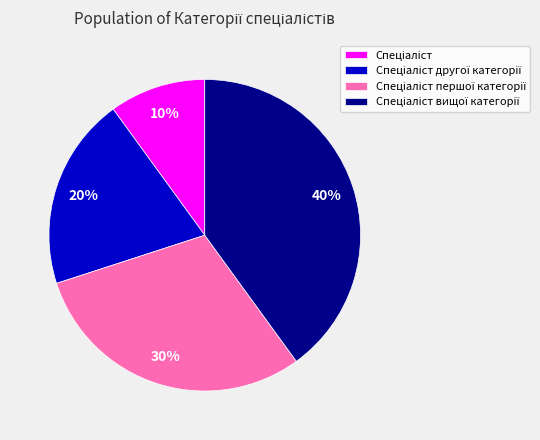

Does any single category account for the majority?

No